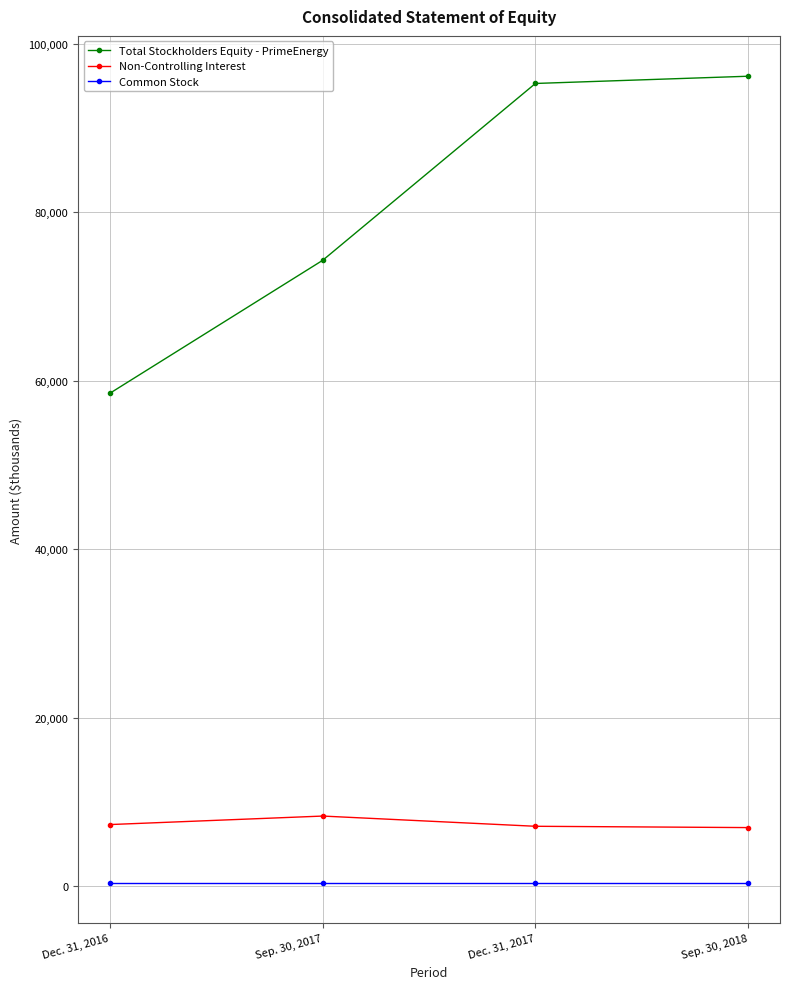

What is the difference between the maximum and minimum values in the Total Stockholders Equity - PrimeEnergy series?

37622